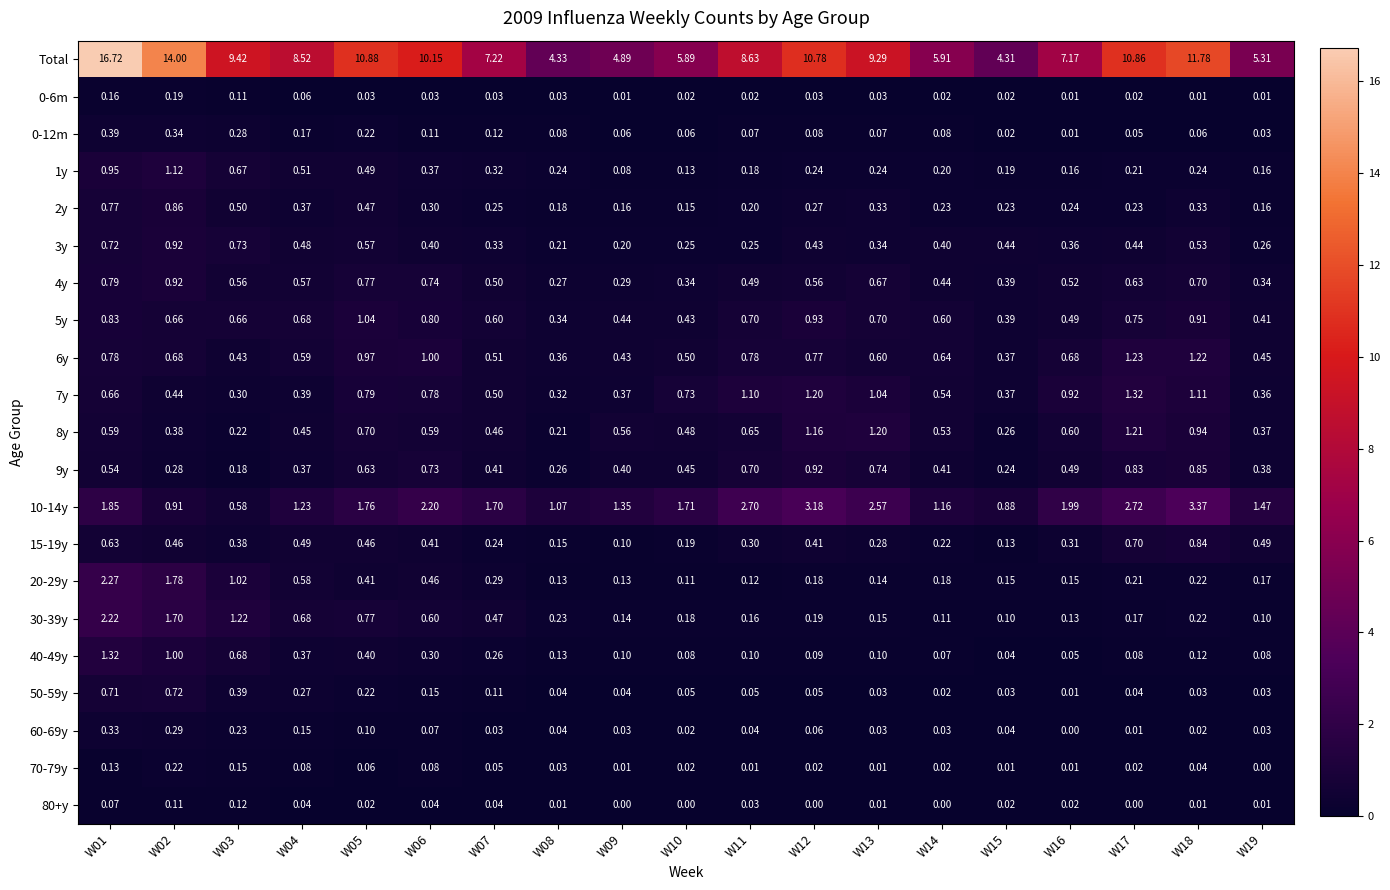

Which series has the largest total across all categories?

Total